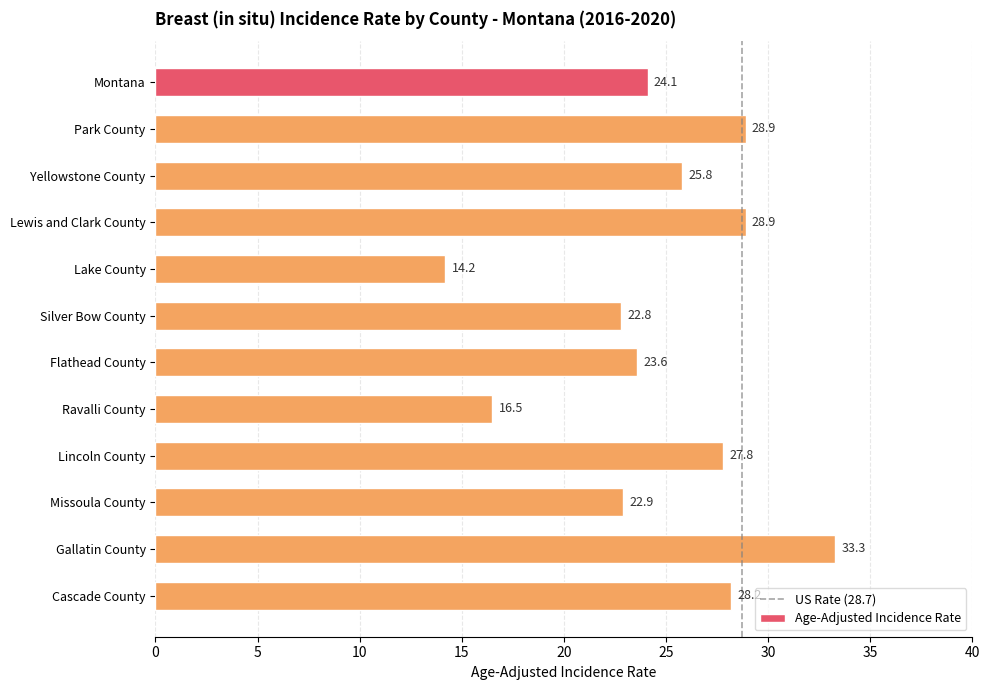

What is the change in value from Lewis and Clark County to Lincoln County?

-1.1